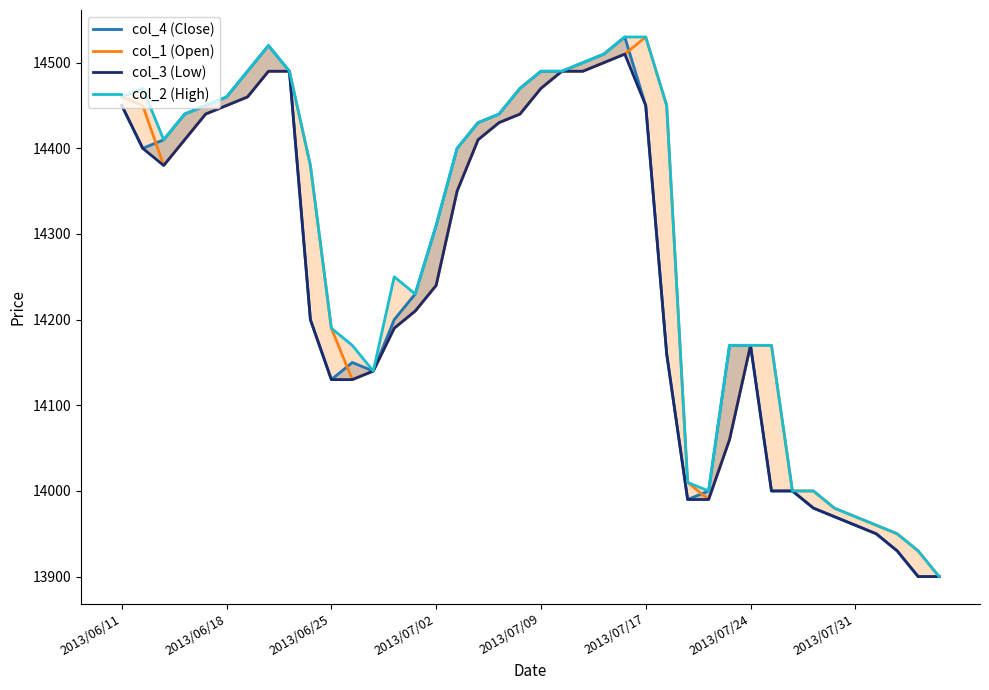

How many data points in col_1 (Open) are less than 14380?

20